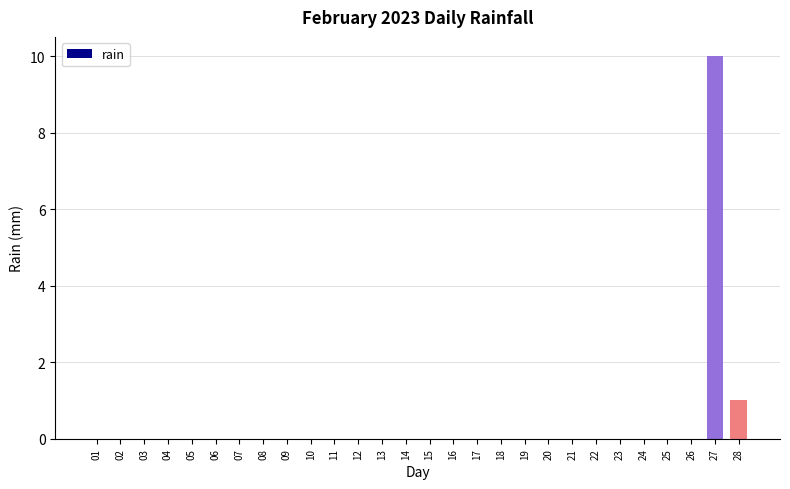

Is it true that the value at 13 is -6?

False